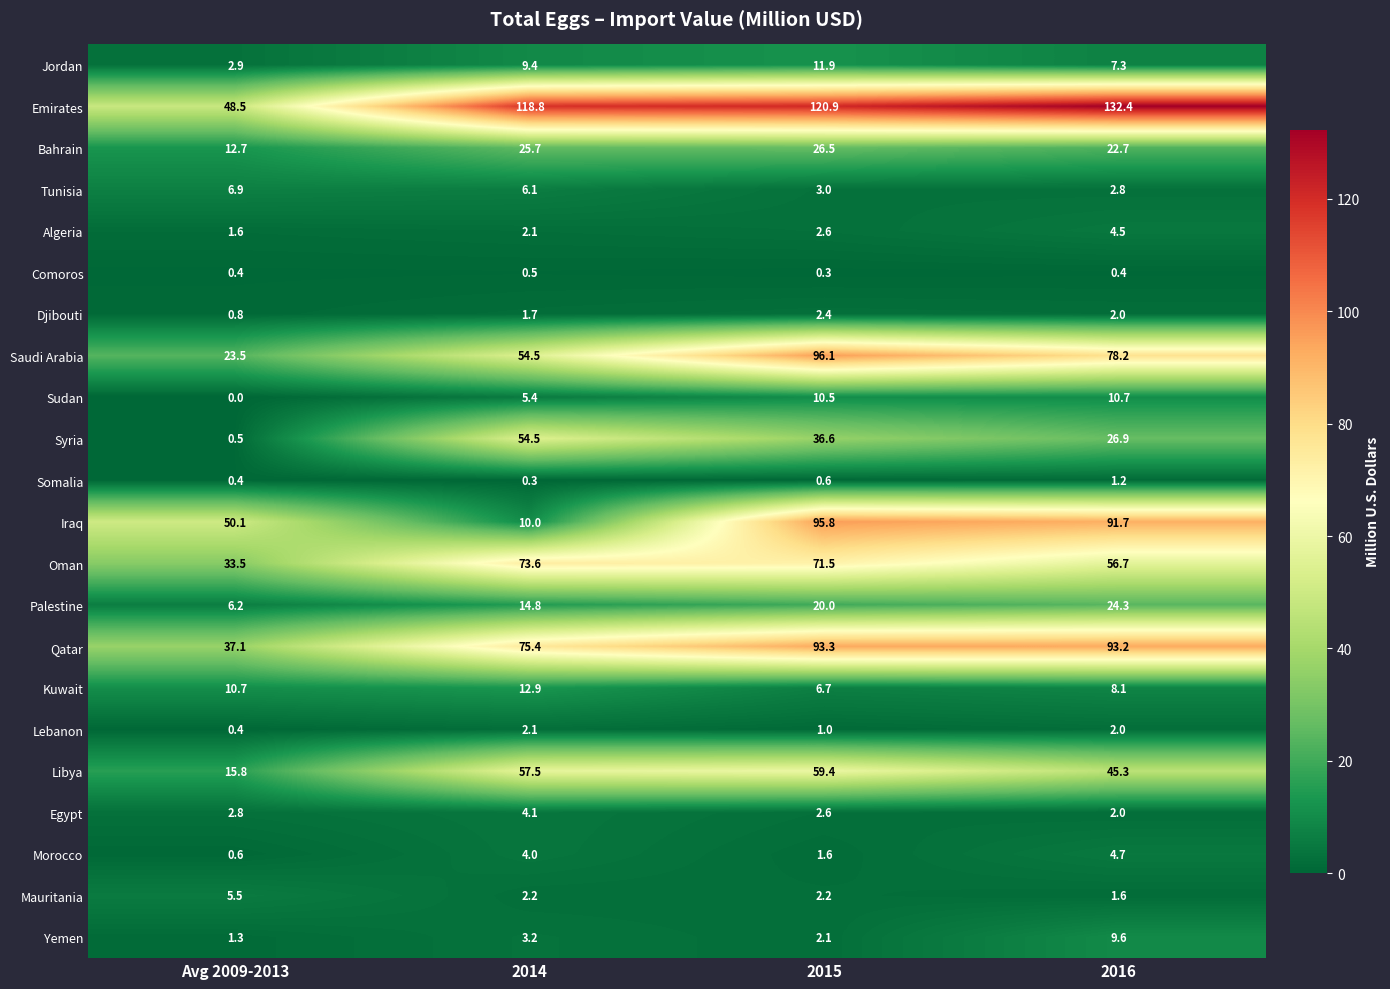

Which series changed the most between 2014 and 2015?

Iraq